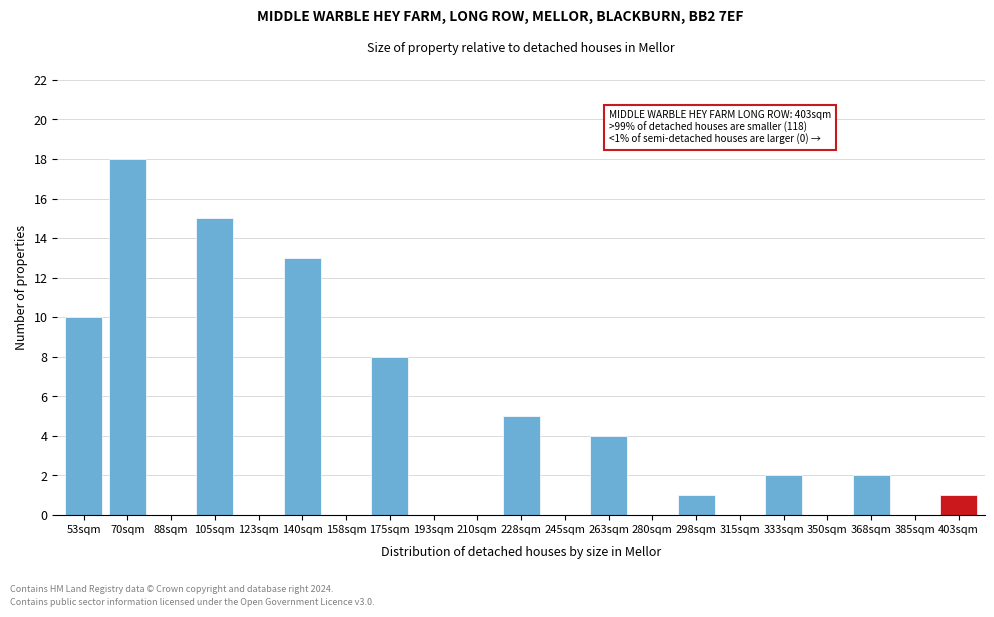

Reading left to right, transcribe all the data shown in this chart.

53sqm=10	70sqm=18	88sqm=0	105sqm=15	123sqm=0	140sqm=13	158sqm=0	175sqm=8	193sqm=0	210sqm=0	228sqm=5	245sqm=0	263sqm=4	280sqm=0	298sqm=1	315sqm=0	333sqm=2	350sqm=0	368sqm=2	385sqm=0	403sqm=1